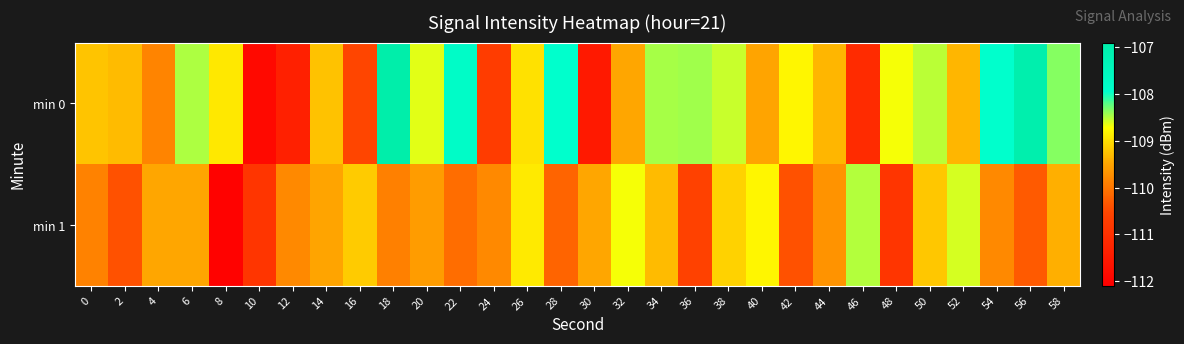

Rank the series by their maximum value, from lowest to highest.

min 1, min 0